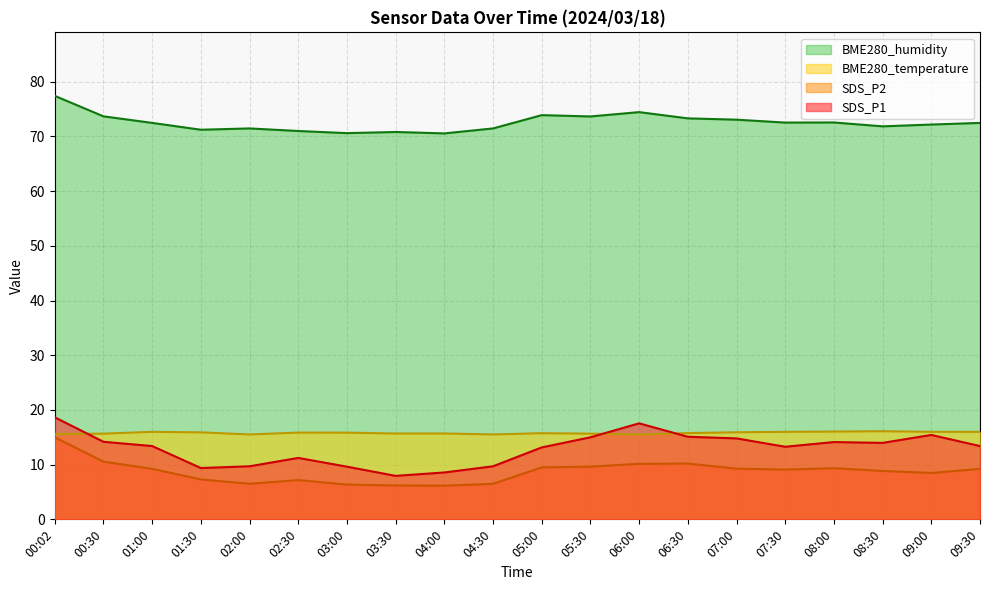

Does the chart display data point markers on the line(s)?

No